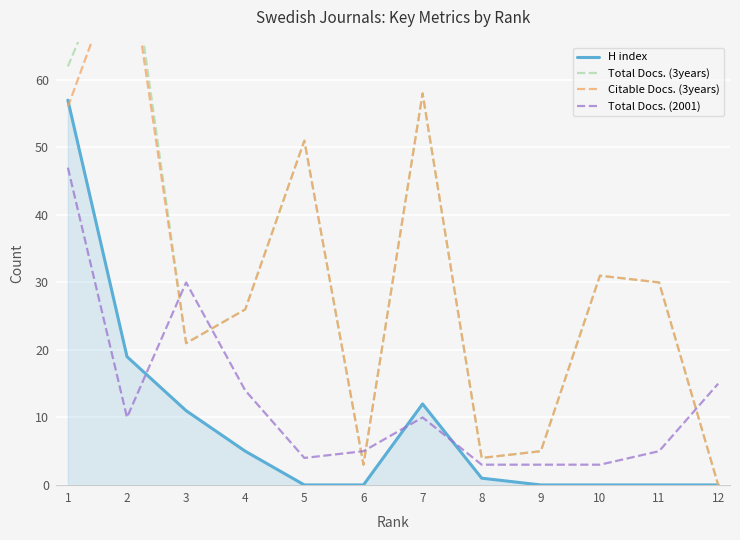

The Total Docs. (3years) series shows 4 at 6. True or false?

False